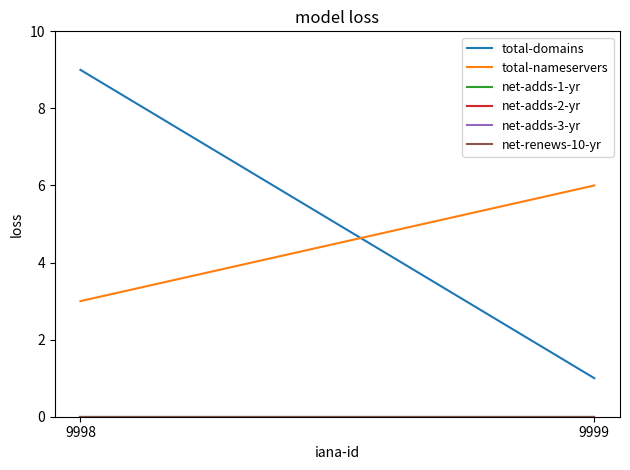

Is this an area chart (filled region under the line)?

No